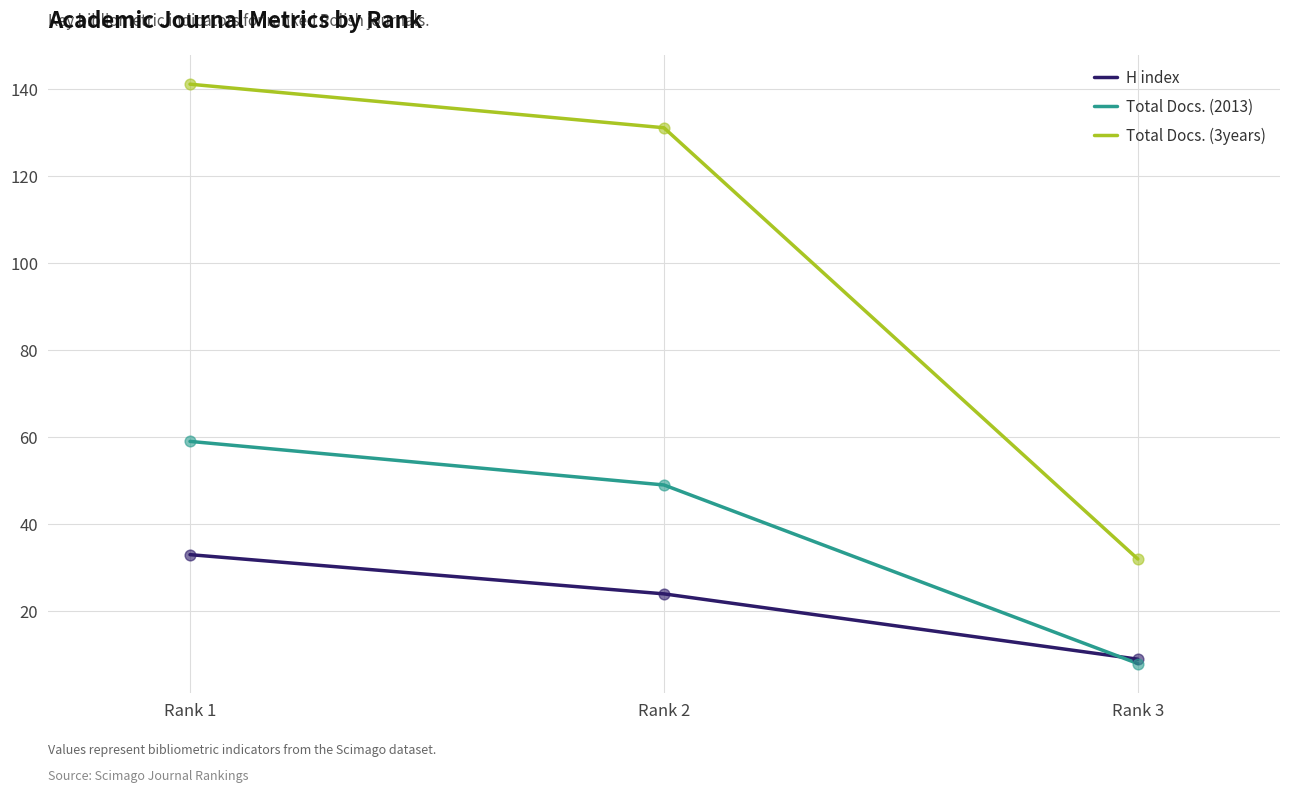

Which series has the largest total across all categories?

Total Docs. (3years)